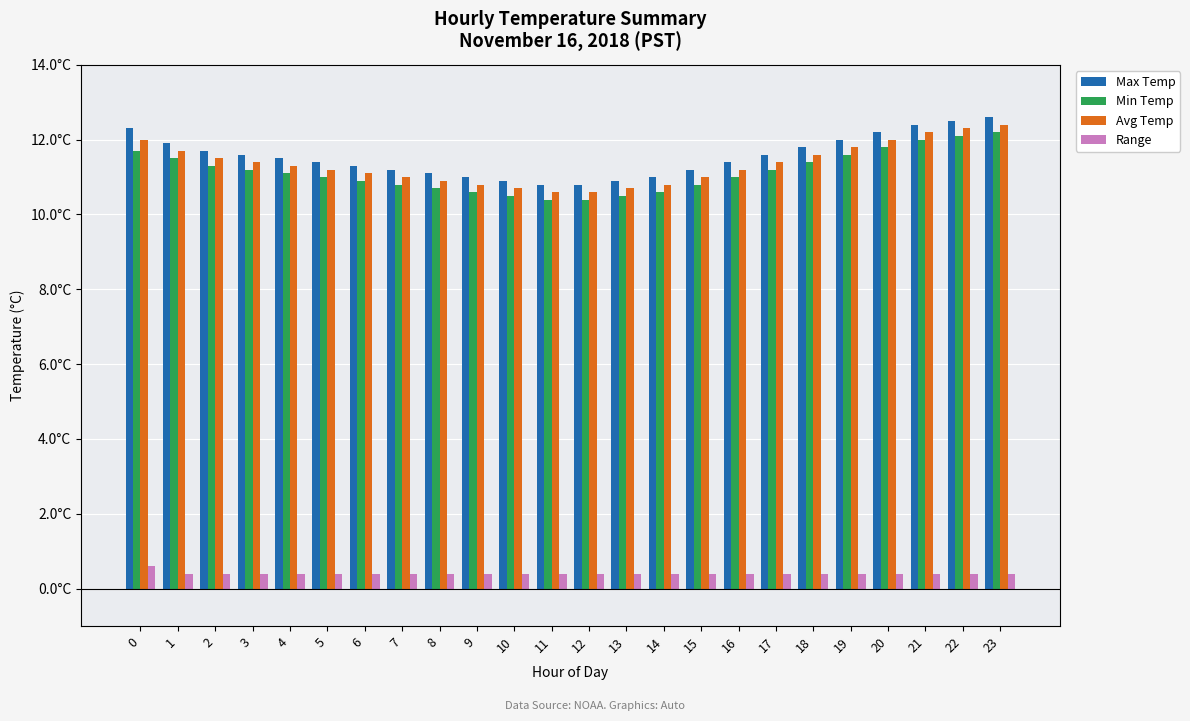

What is the minimum value shown in the chart?

0.4